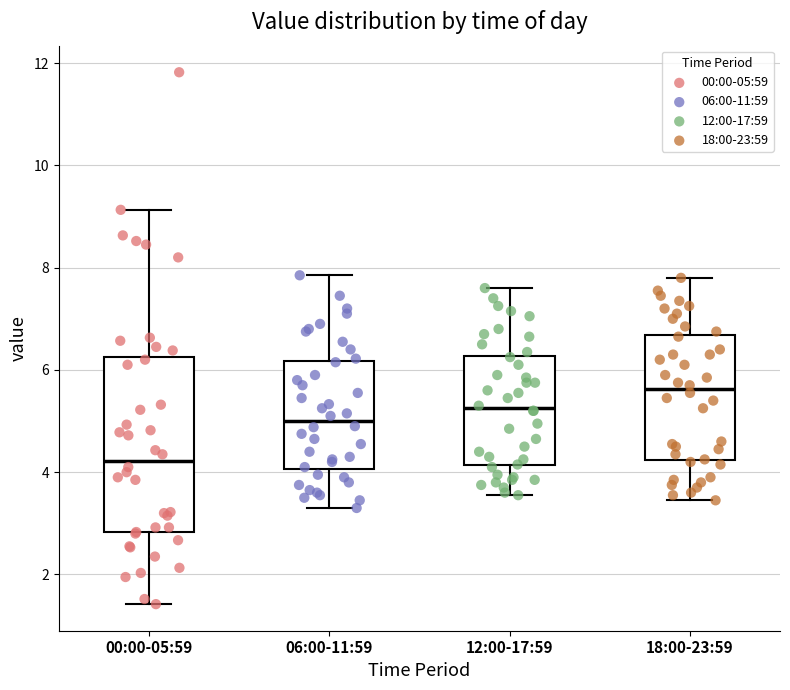

Reading left to right, read every box against the y-axis: the position of its median line, the range the box covers, and the ends of its whiskers. The values are not printed on the chart, so give them approximately, as read against the axis.

00:00-05:59: median 4.2, box 2.8 to 6.2, whiskers 1.4 to 9.2
06:00-11:59: median 5.0, box 4.0 to 6.2, whiskers 3.4 to 7.8
12:00-17:59: median 5.2, box 4.2 to 6.2, whiskers 3.6 to 7.6
18:00-23:59: median 5.6, box 4.2 to 6.6, whiskers 3.4 to 7.8